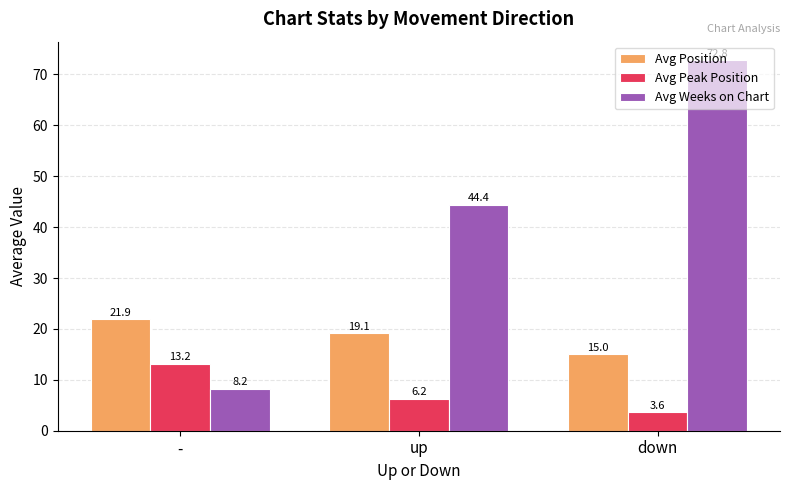

Is the value of Avg Peak Position at down greater than the value of Avg Position at -?

No